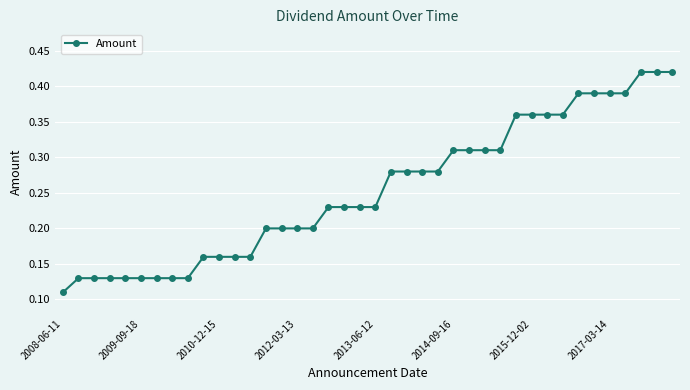

How many values are between 0 and 1?

40